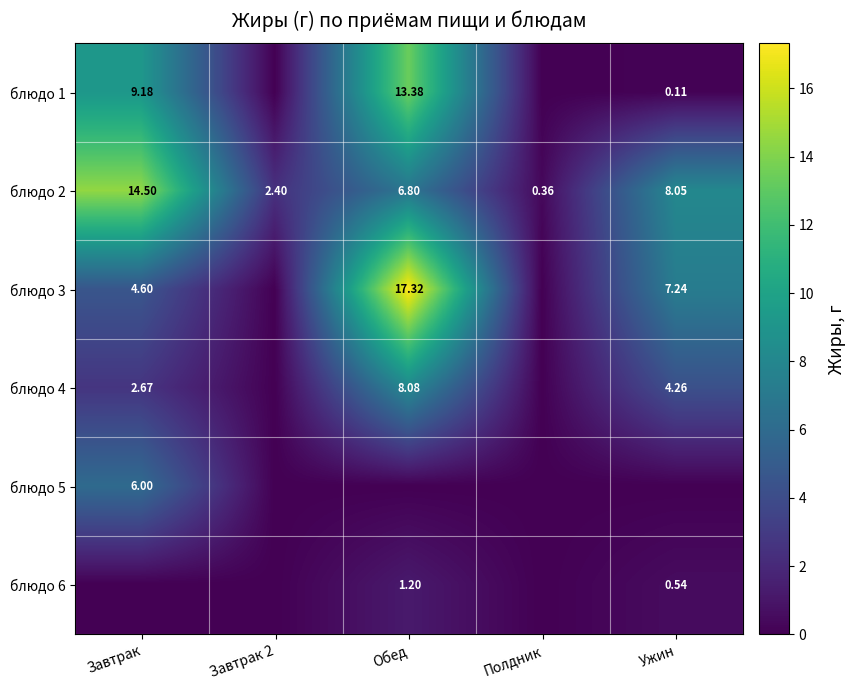

Which category has the highest value in the блюдо 2 series?

Завтрак